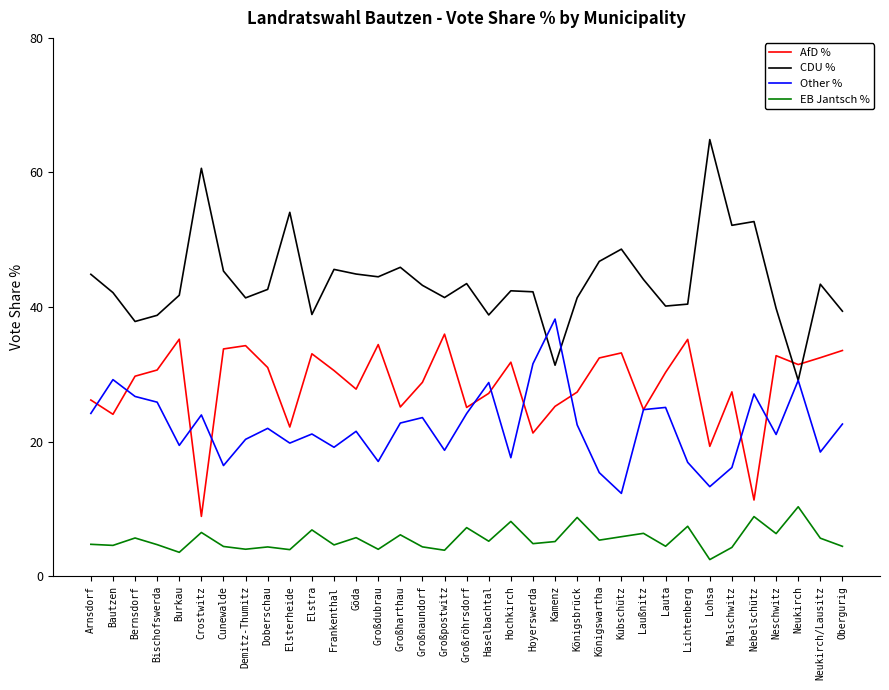

The value of EB Jantsch % at Crostwitz is 3.7. True or false?

False